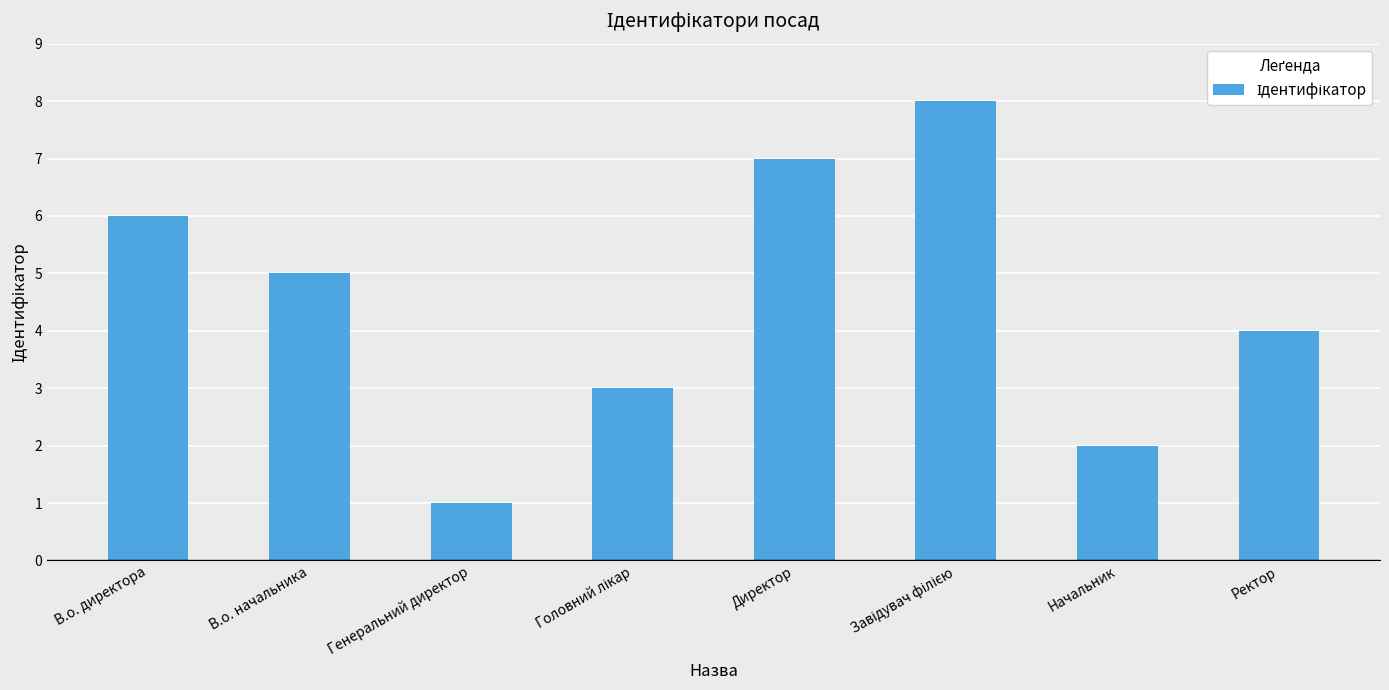

How many values are between 3 and 7?

5